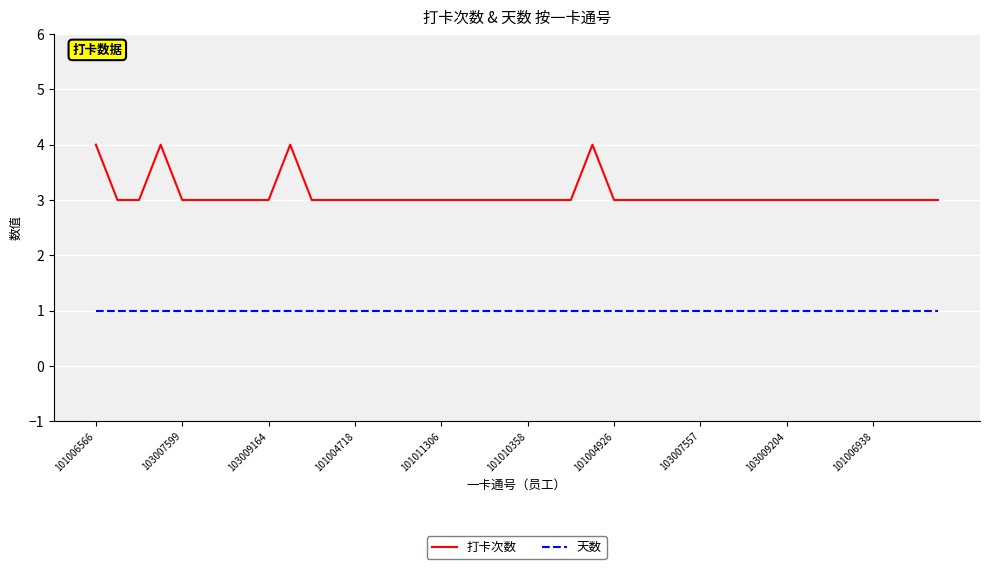

What is the minimum value for 打卡次数?

3